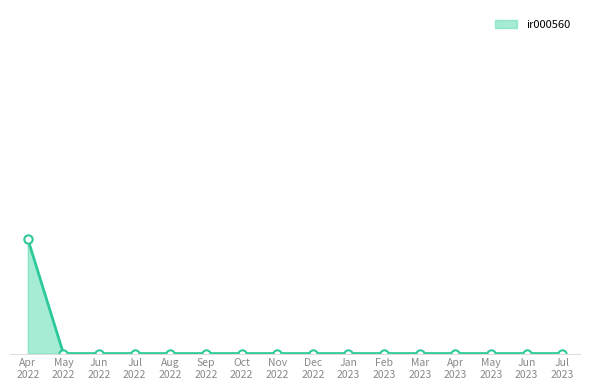

Does the chart have visible grid lines?

No